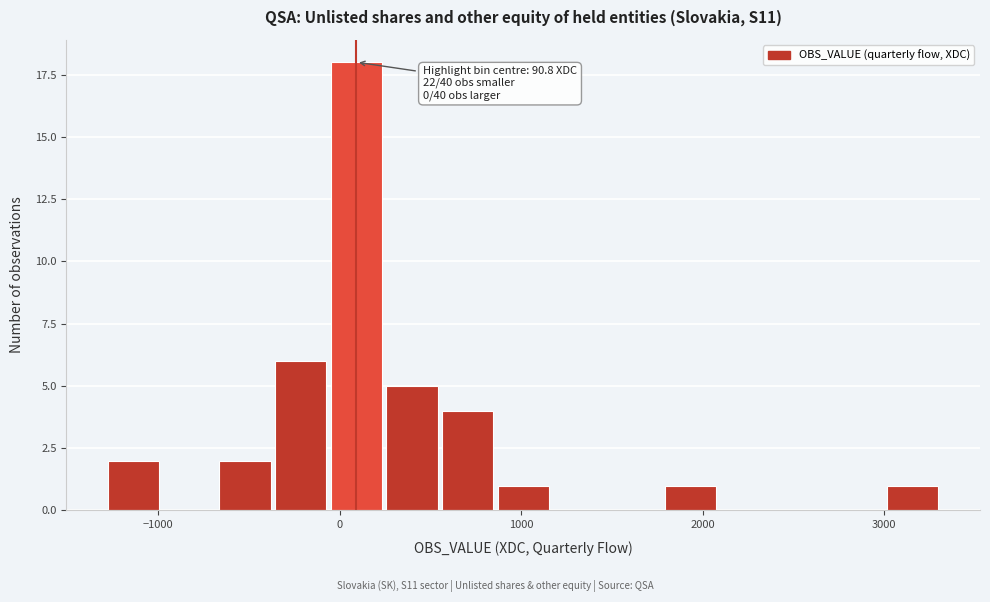

Around what value on the x-axis is the tallest bar? Give the approximate position of its centre, as read against the axis.

100